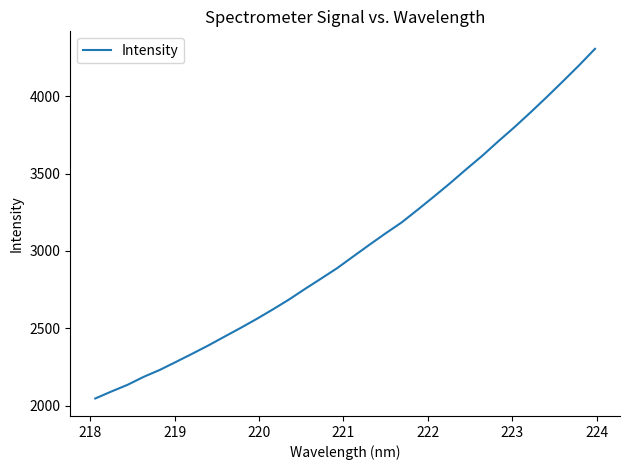

What is the sum of all values?

96487.7